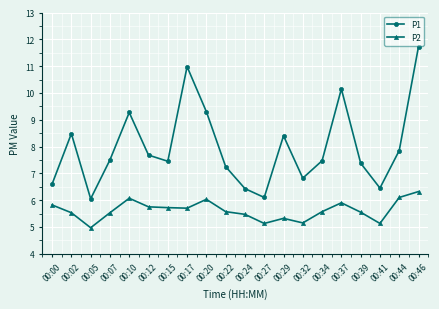

What is the maximum value shown in the chart?

11.7